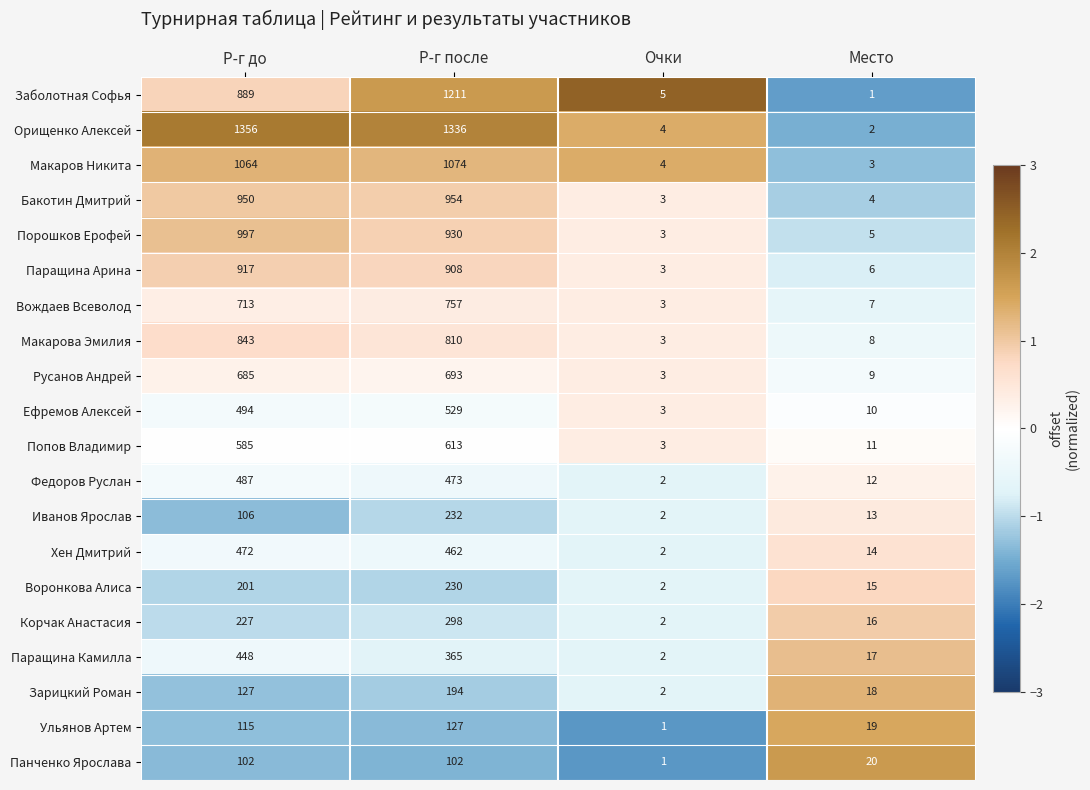

List the series in order of their peak value, lowest first.

Панченко Ярослава, Ульянов Артем, Зарицкий Роман, Воронкова Алиса, Иванов Ярослав, Корчак Анастасия, Паращина Камилла, Хен Дмитрий, Федоров Руслан, Ефремов Алексей, Попов Владимир, Русанов Андрей, Вождаев Всеволод, Макарова Эмилия, Паращина Арина, Бакотин Дмитрий, Порошков Ерофей, Макаров Никита, Заболотная Софья, Орищенко Алексей